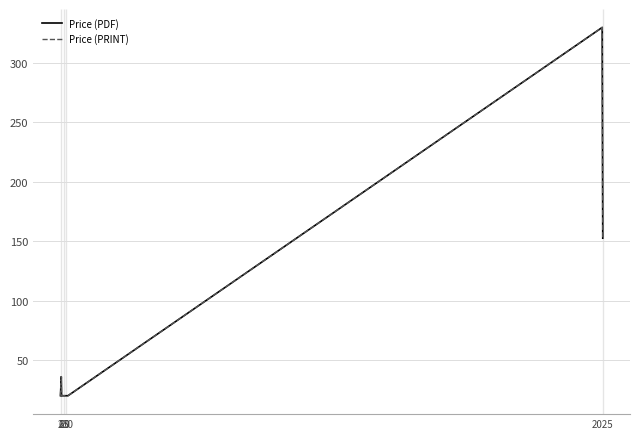

At how many categories does at least one series exceed 137?

2